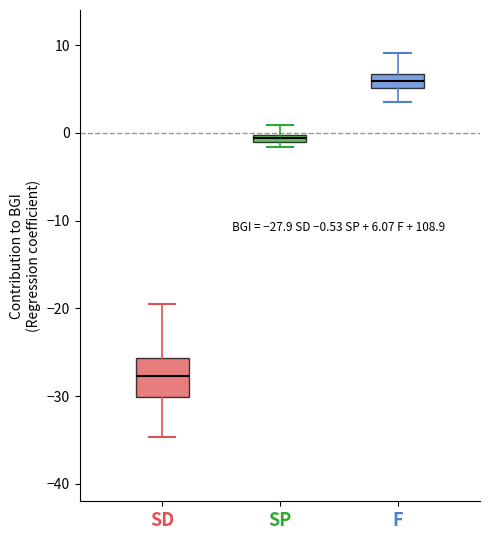

Which box is the tallest, from its lower edge to its upper edge?

SD